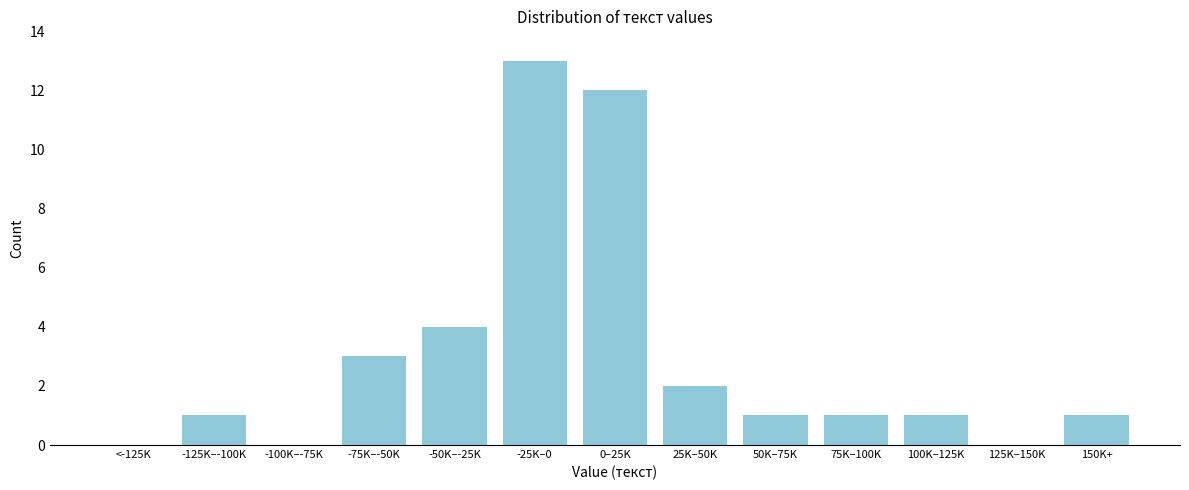

Reading right to left, transcribe all the data shown in this chart.

150K+=1	125K–150K=0	100K–125K=1	75K–100K=1	50K–75K=1	25K–50K=2	0–25K=12	-25K–0=13	-50K–-25K=4	-75K–-50K=3	-100K–-75K=0	-125K–-100K=1	<-125K=0